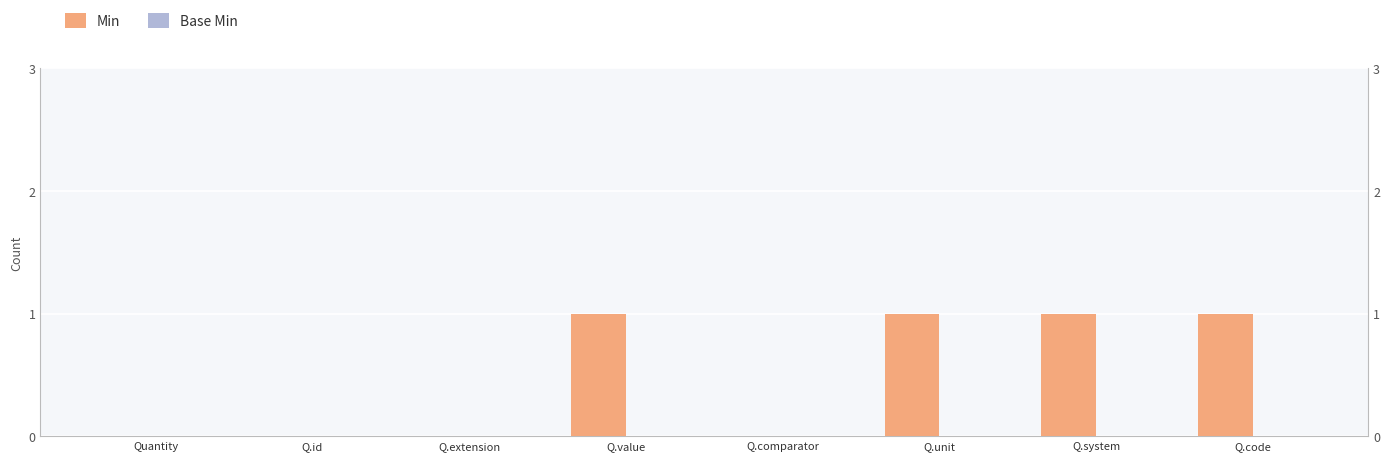

Between Q.id and Q.code, which series saw the biggest shift?

Min